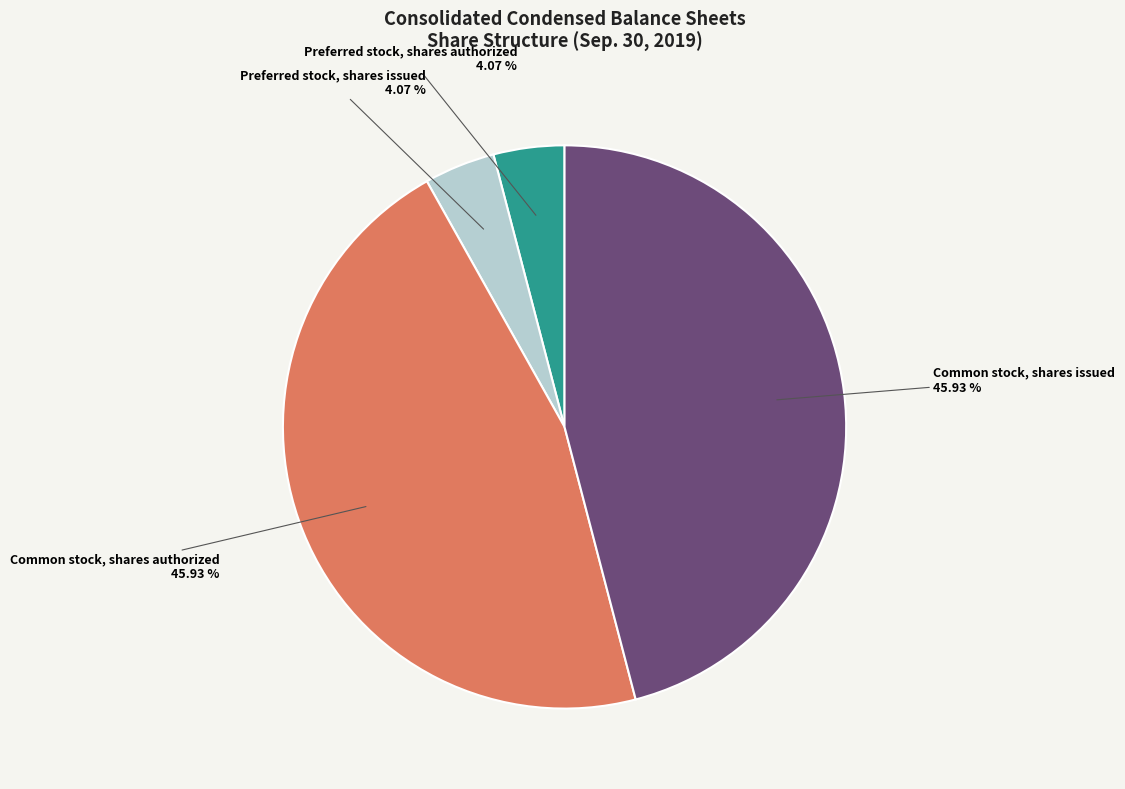

Is there a majority slice in this chart?

No